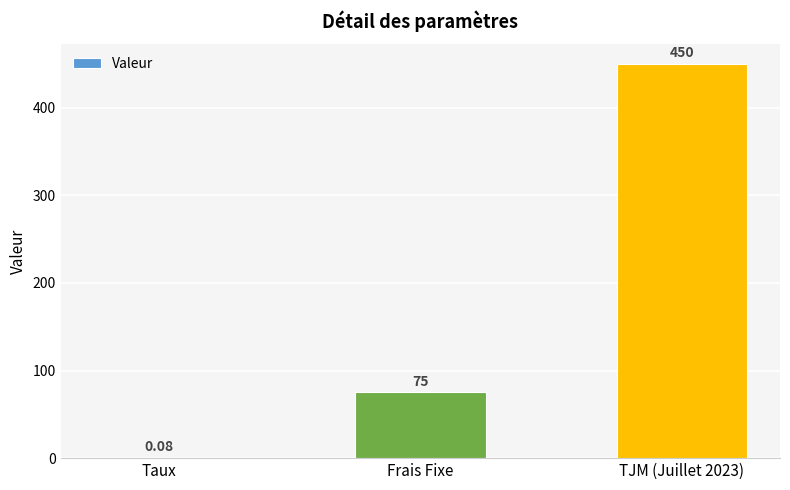

What is the sum of the values at TJM (Juillet 2023) and Frais Fixe?

525.0